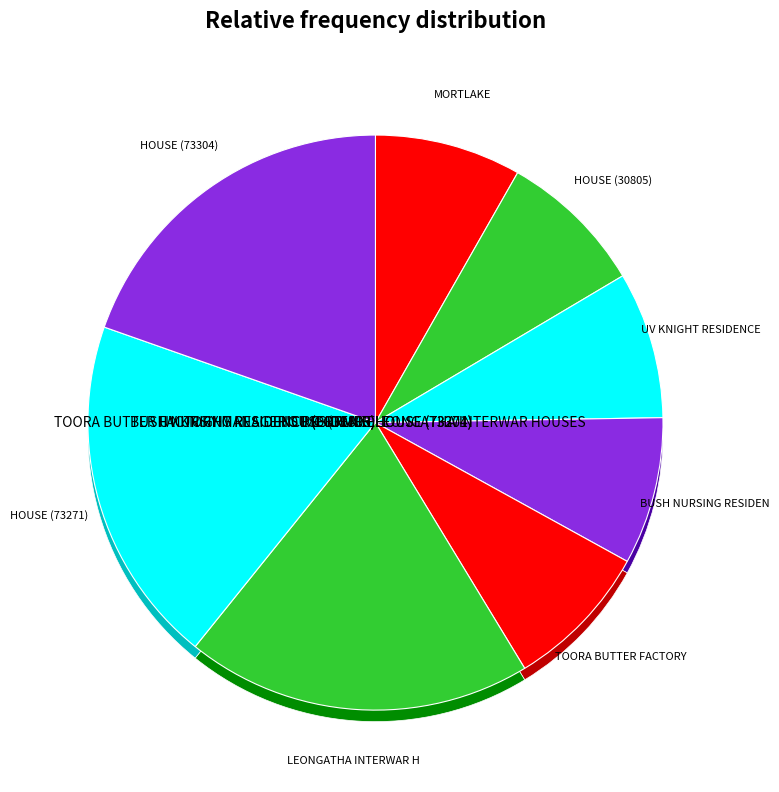

Which slice is the largest?

HOUSE (73304)